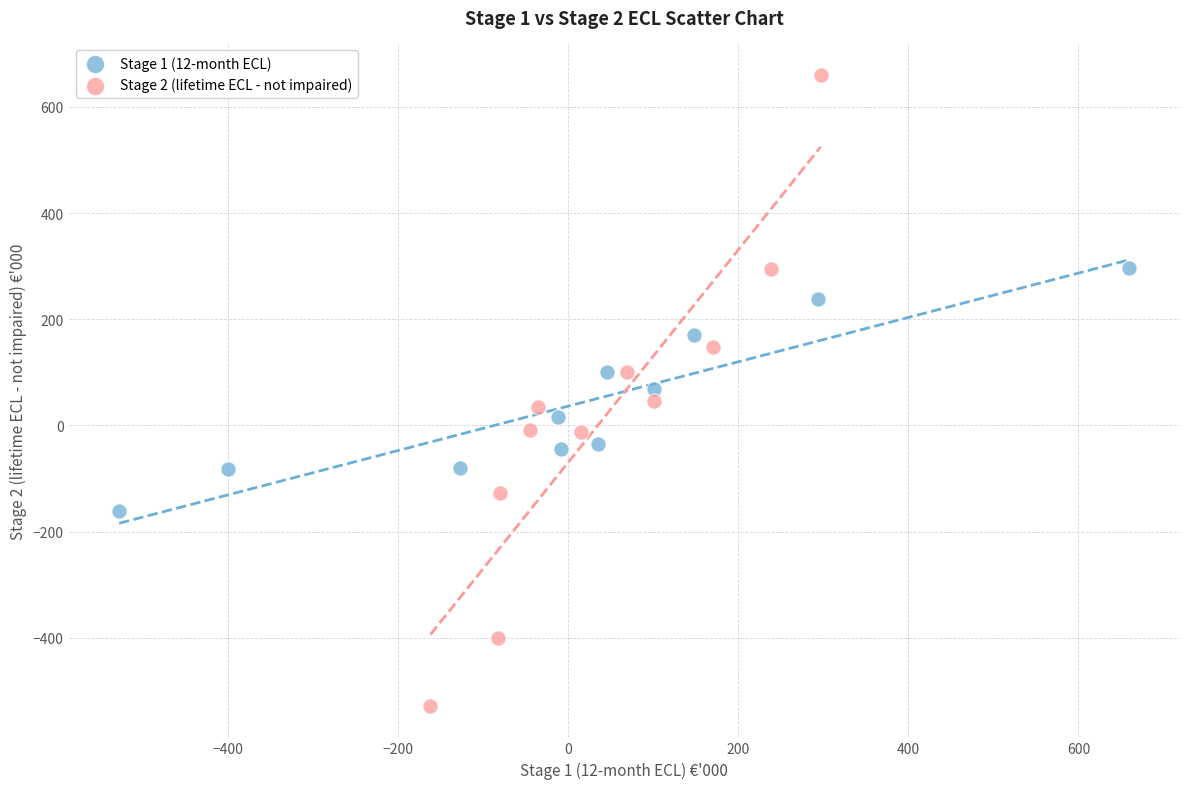

Which series reaches the minimum Y coordinate?

Stage 2 (lifetime ECL - not impaired)